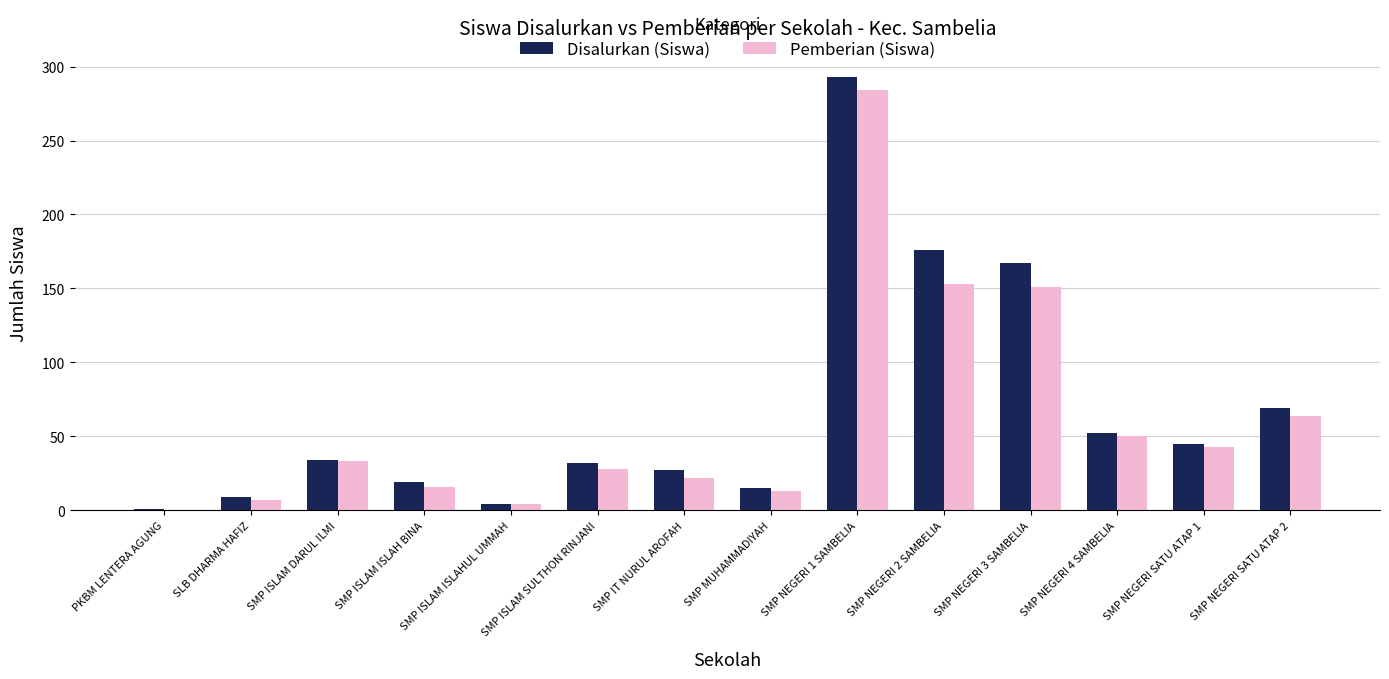

What is the average value of the Pemberian (Siswa) series?

62